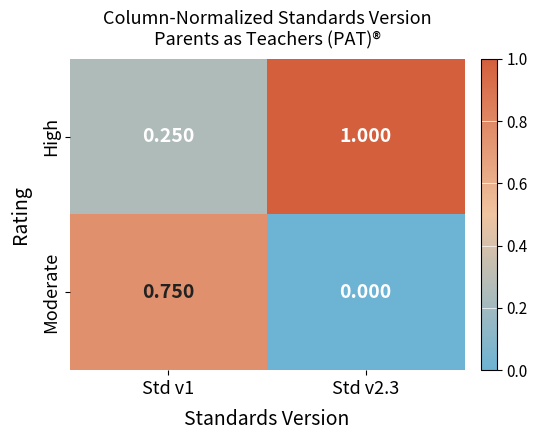

Is the value of Moderate at Std v2.3 greater than the value of High at Std v2.3?

No